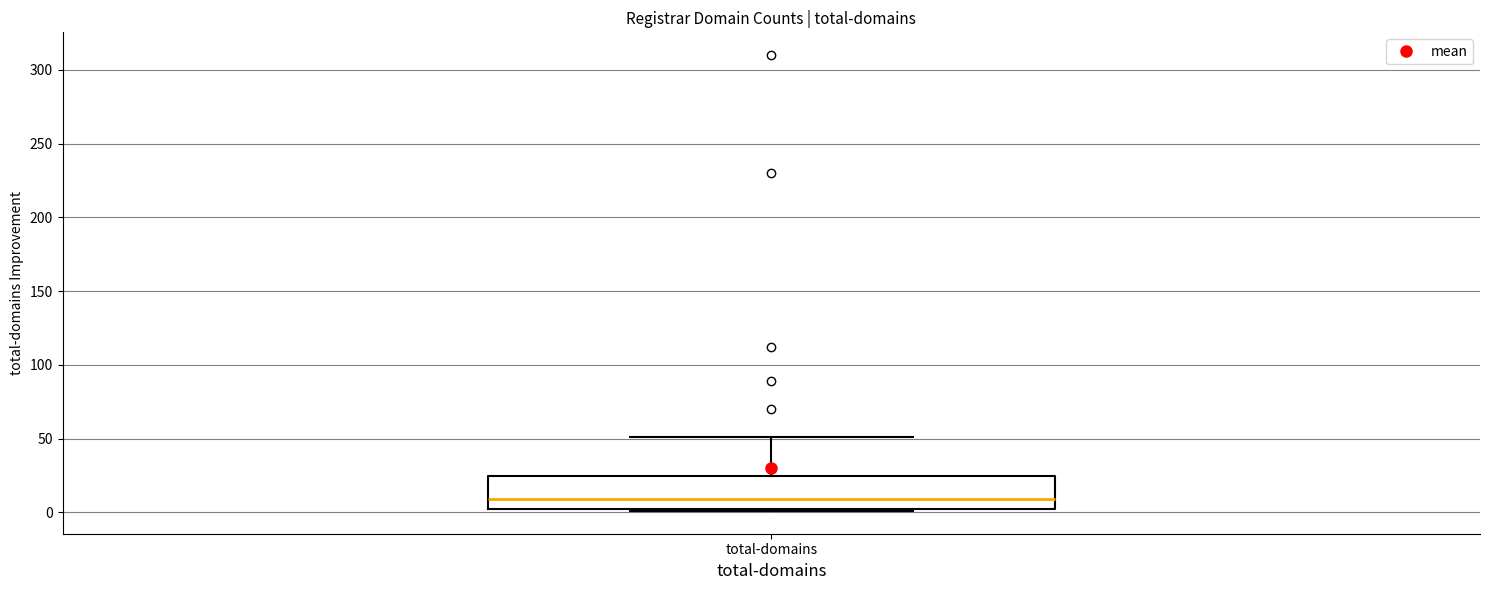

Where is the lower edge of the box for total-domains on the y-axis? The values are not printed on the chart, so give them approximately, as read against the axis.

0